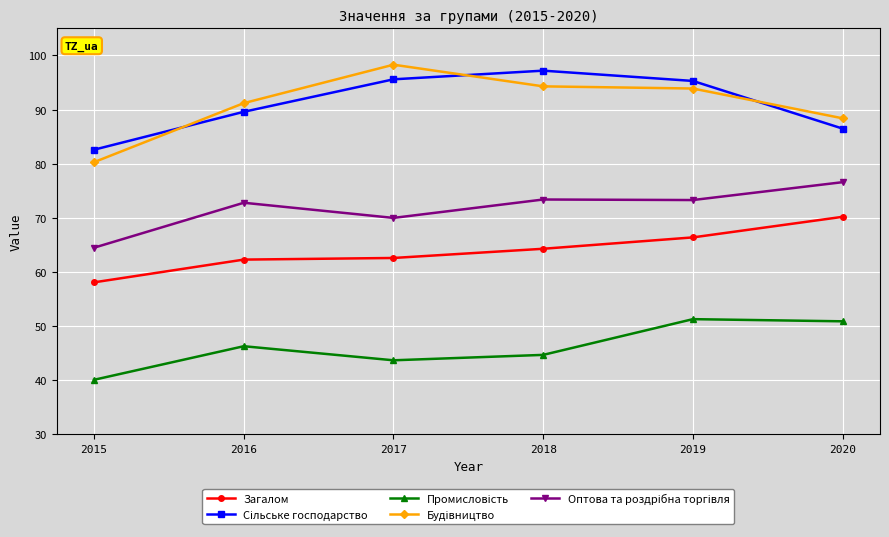

What is the spread (max minus min) of values at 2020?

37.5